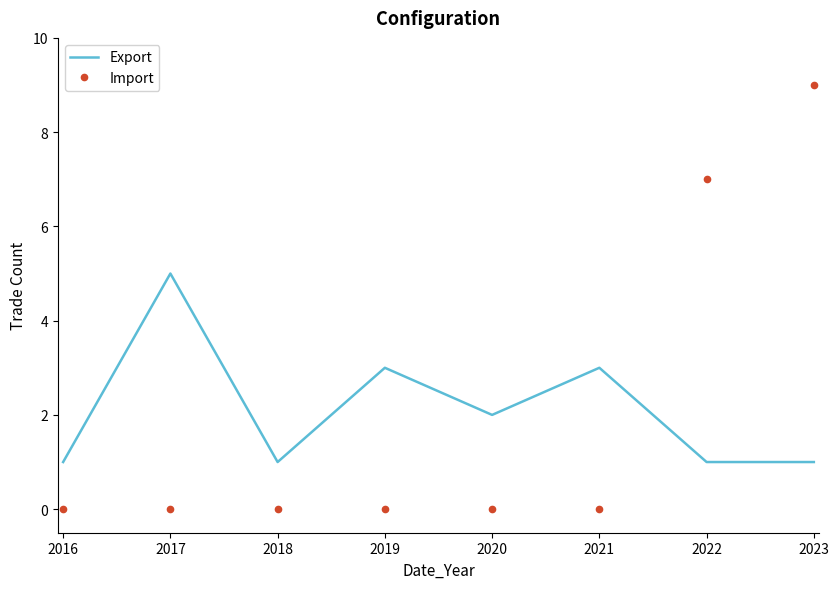

Rank the series by their maximum value, from highest to lowest.

Import, Export